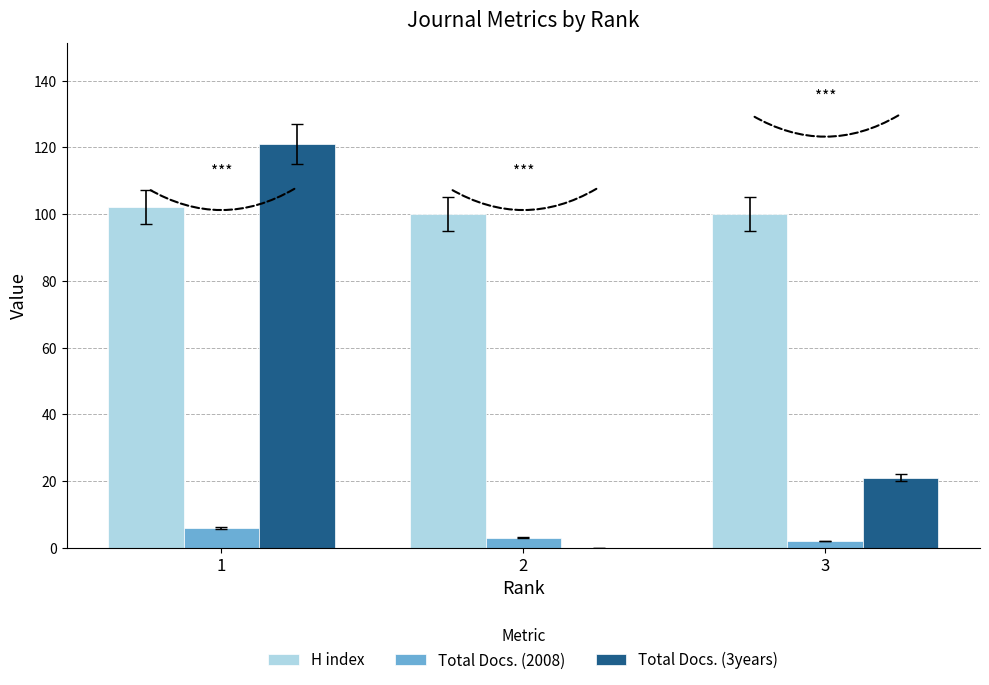

What is the sum of all Total Docs. (2008) values?

11